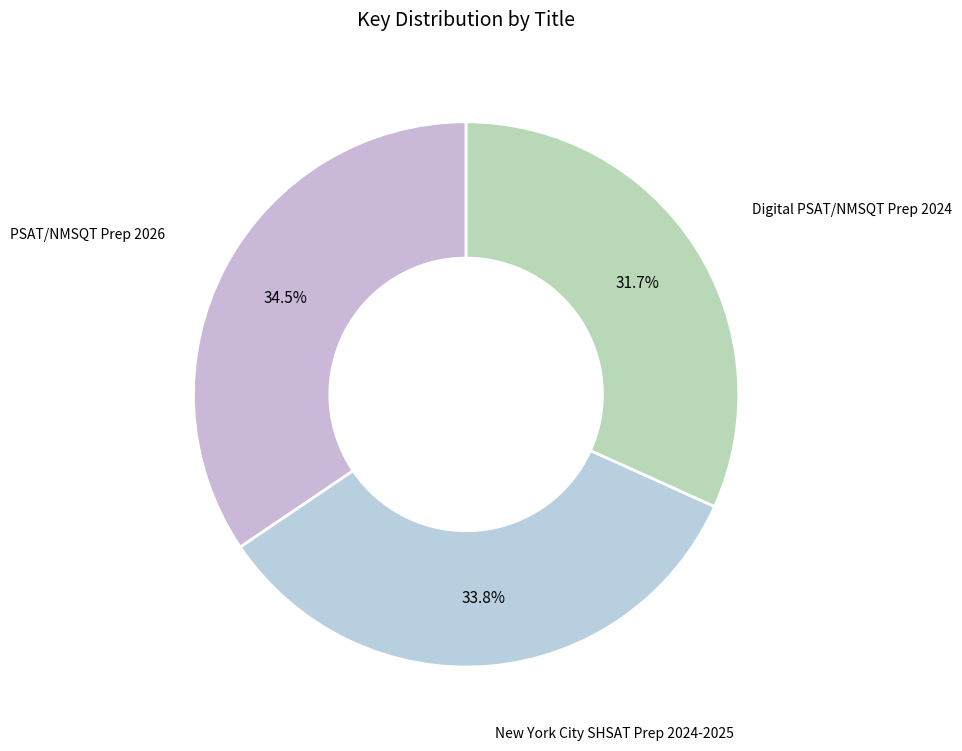

To the nearest percent, what is the difference between the PSAT/NMSQT Prep 2026 and Digital PSAT/NMSQT Prep 2024 slice percentages?

3%